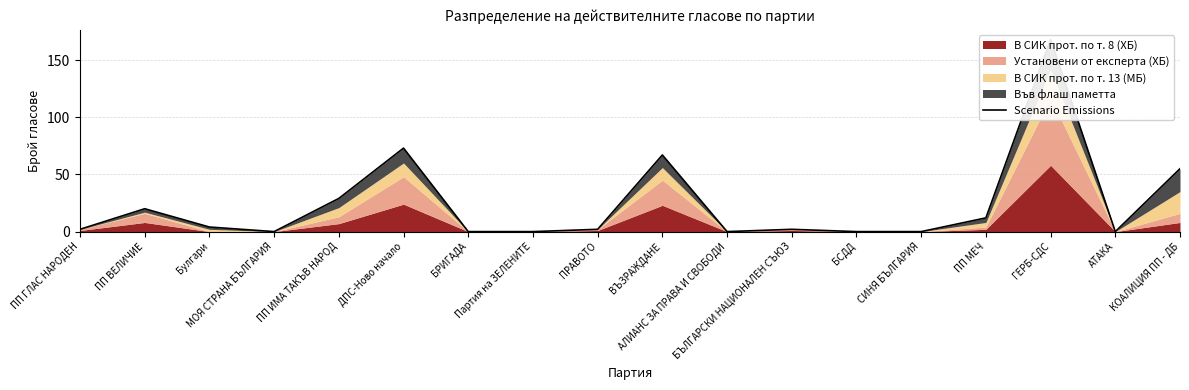

What is the difference between the values at ГЕРБ-СДС and СИНЯ БЪЛГАРИЯ?

168